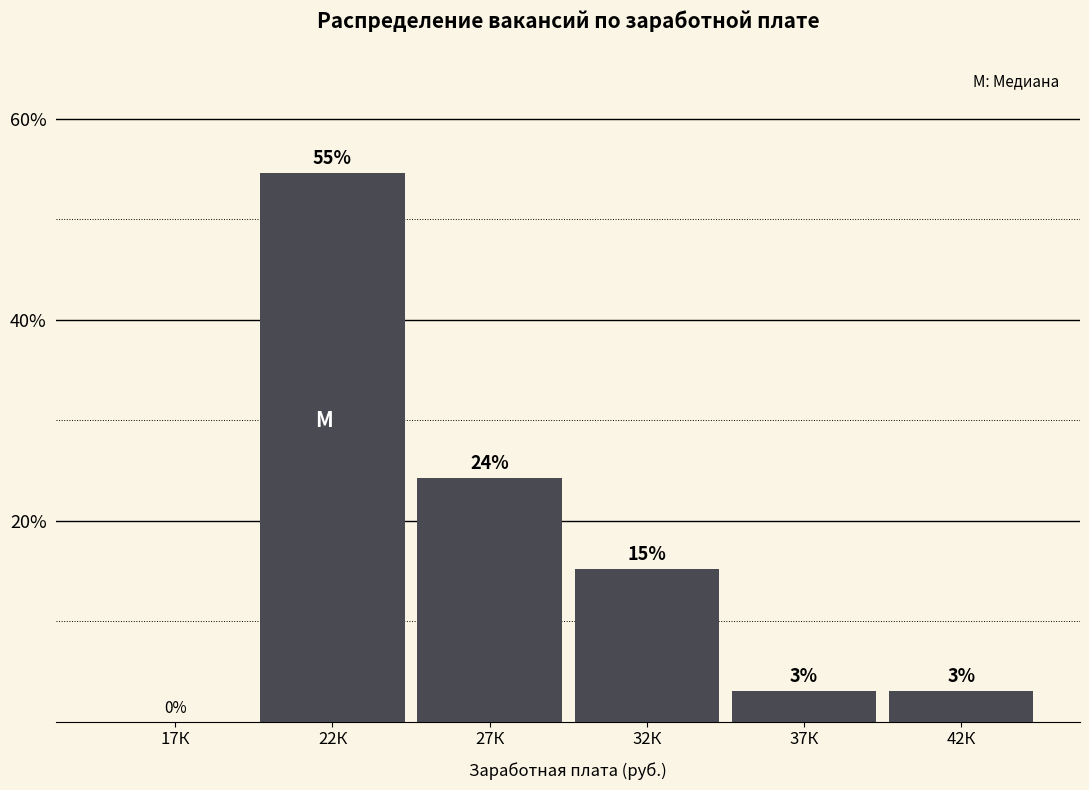

What is the approximate value at 22К?

54.5